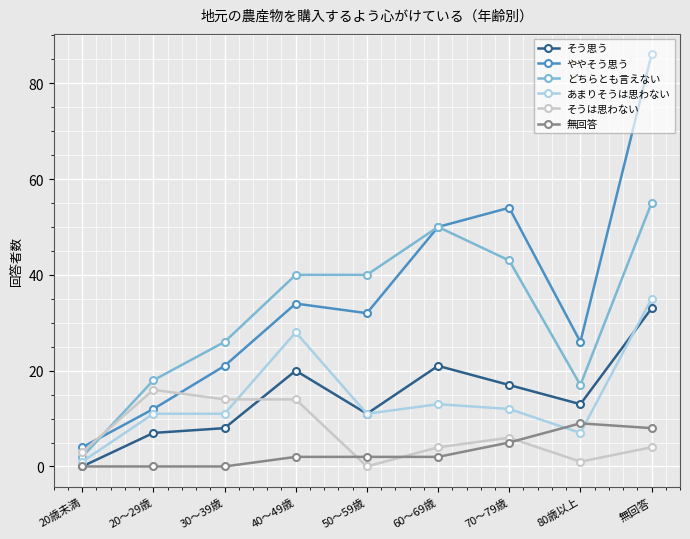

Between which two adjacent categories do 無回答 and あまりそうは思わない first intersect?

70～79歳 and 80歳以上